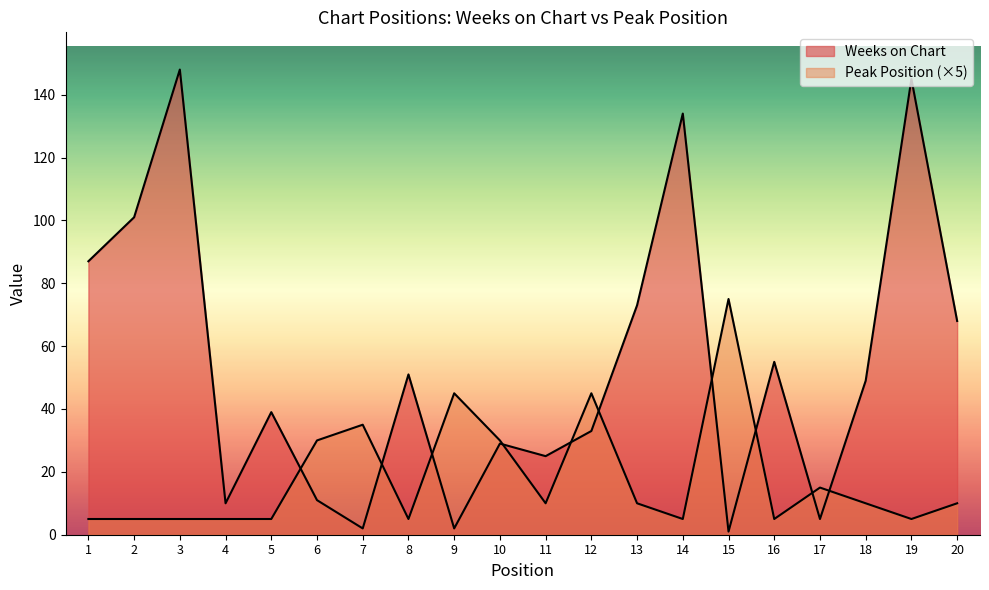

What is the sum of all Weeks on Chart values?

1068